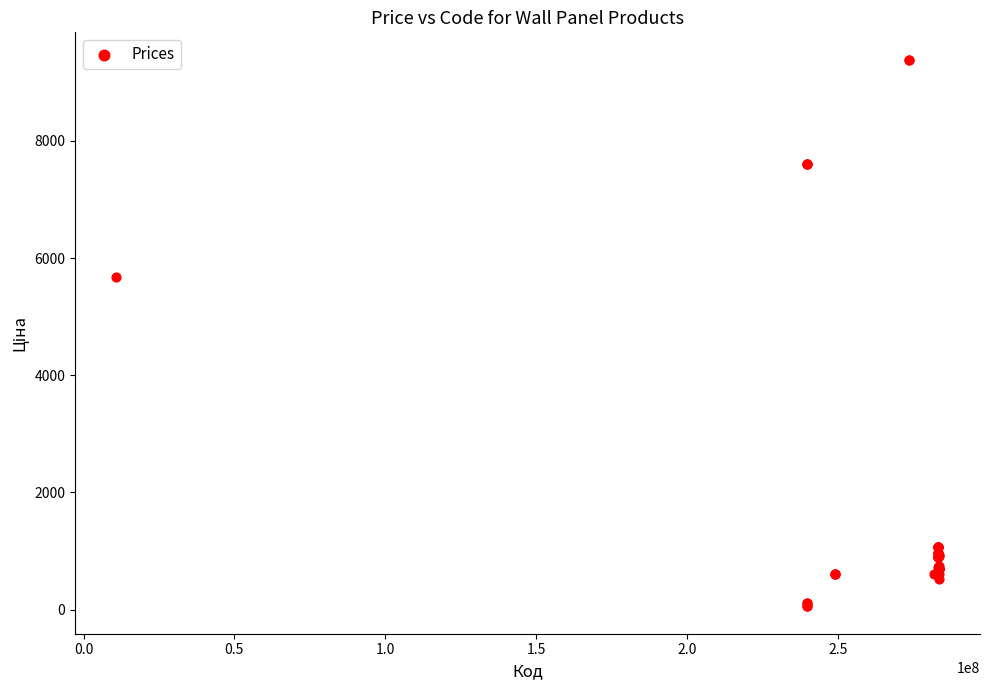

What Y value in the scatter plot is closest to 4720?

5673.8